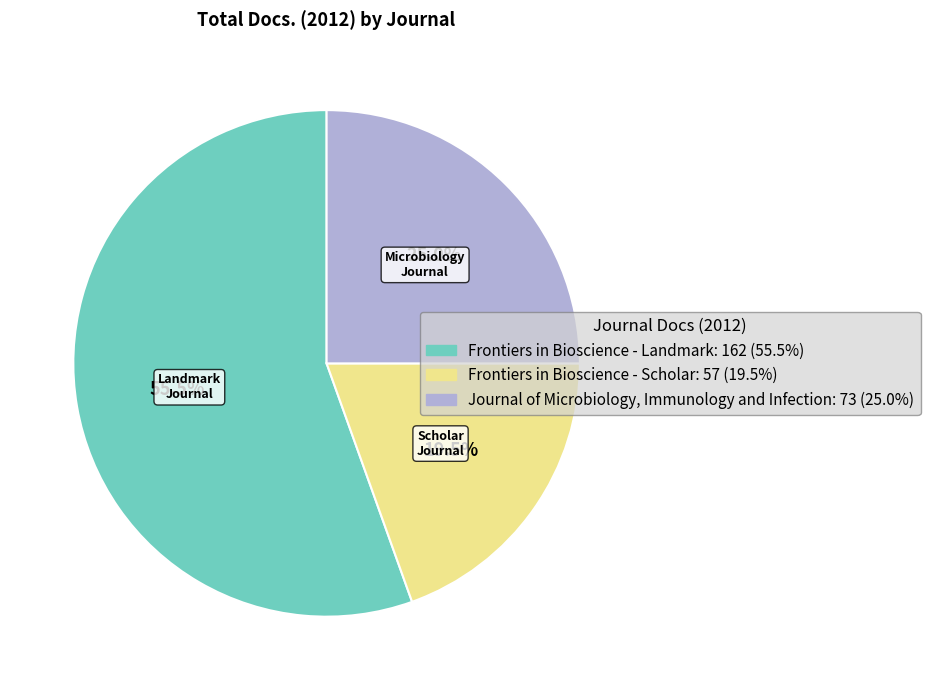

Do Frontiers in Bioscience - Landmark and Journal of Microbiology, Immunology and Infection together represent more than half of the pie?

Yes